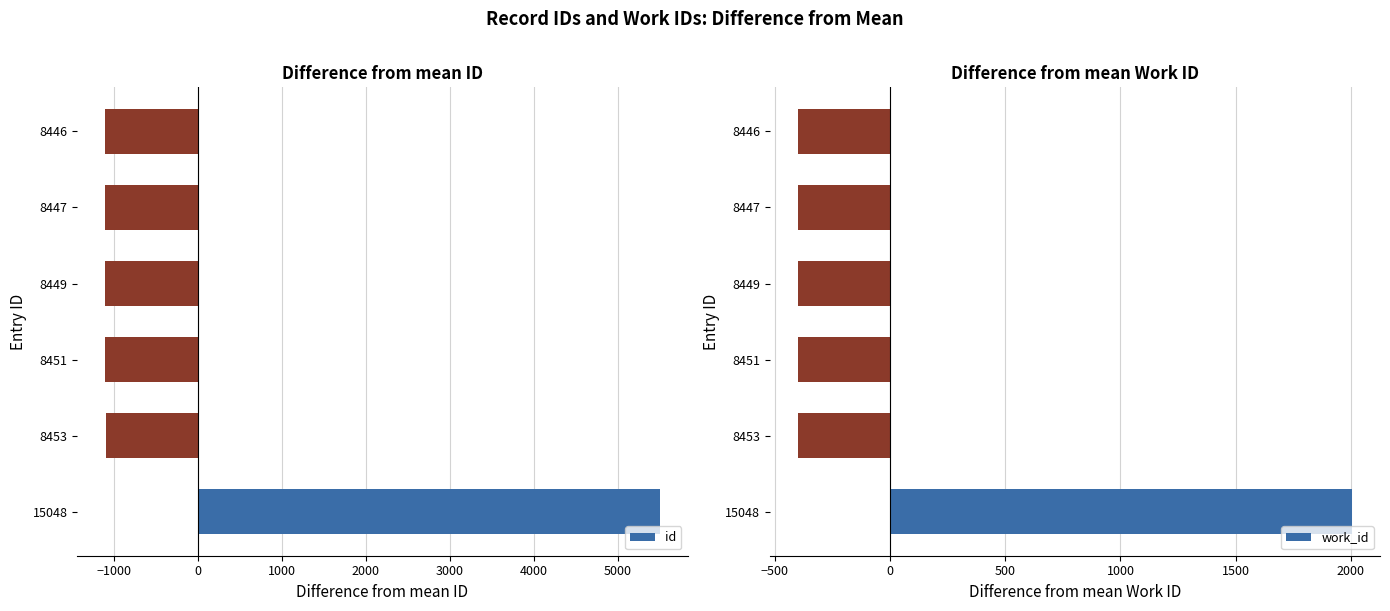

The id series shows -1100 at 8449. True or false?

True